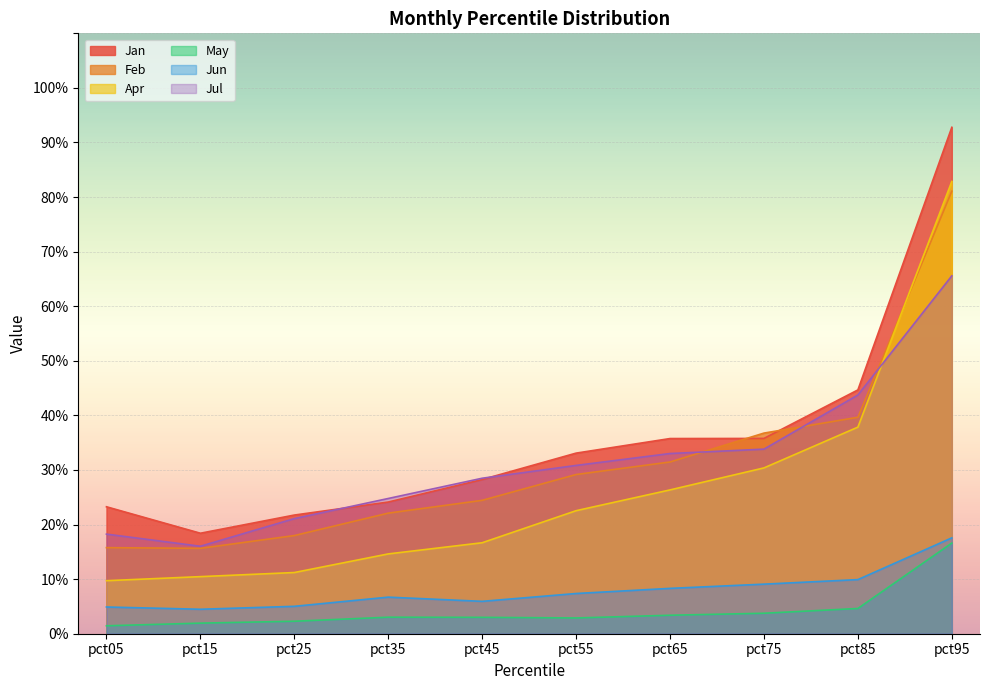

What is the average value of the Jun series?

0.1